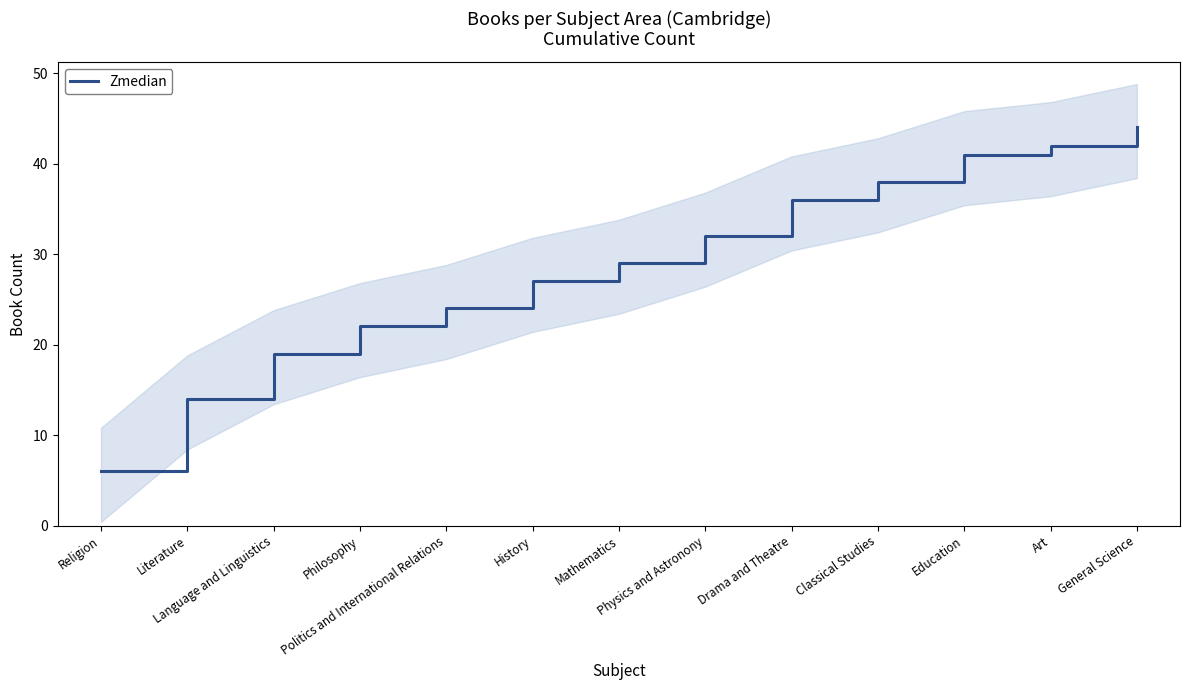

Between Literature and Politics and International Relations, which is larger?

Politics and International Relations